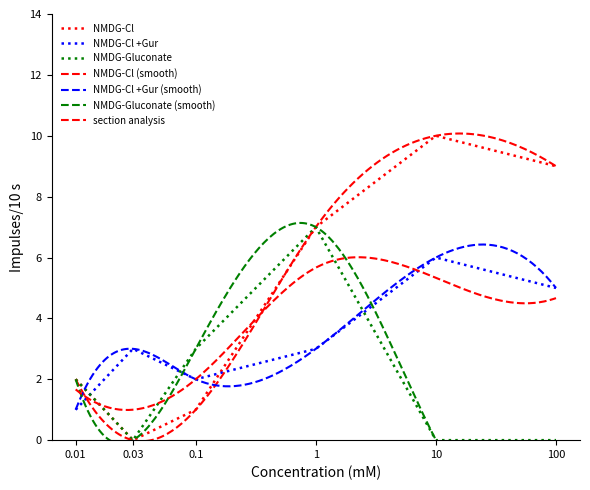

What is the difference between the NMDG-Gluconate values at 0.03 and 0.01?

2